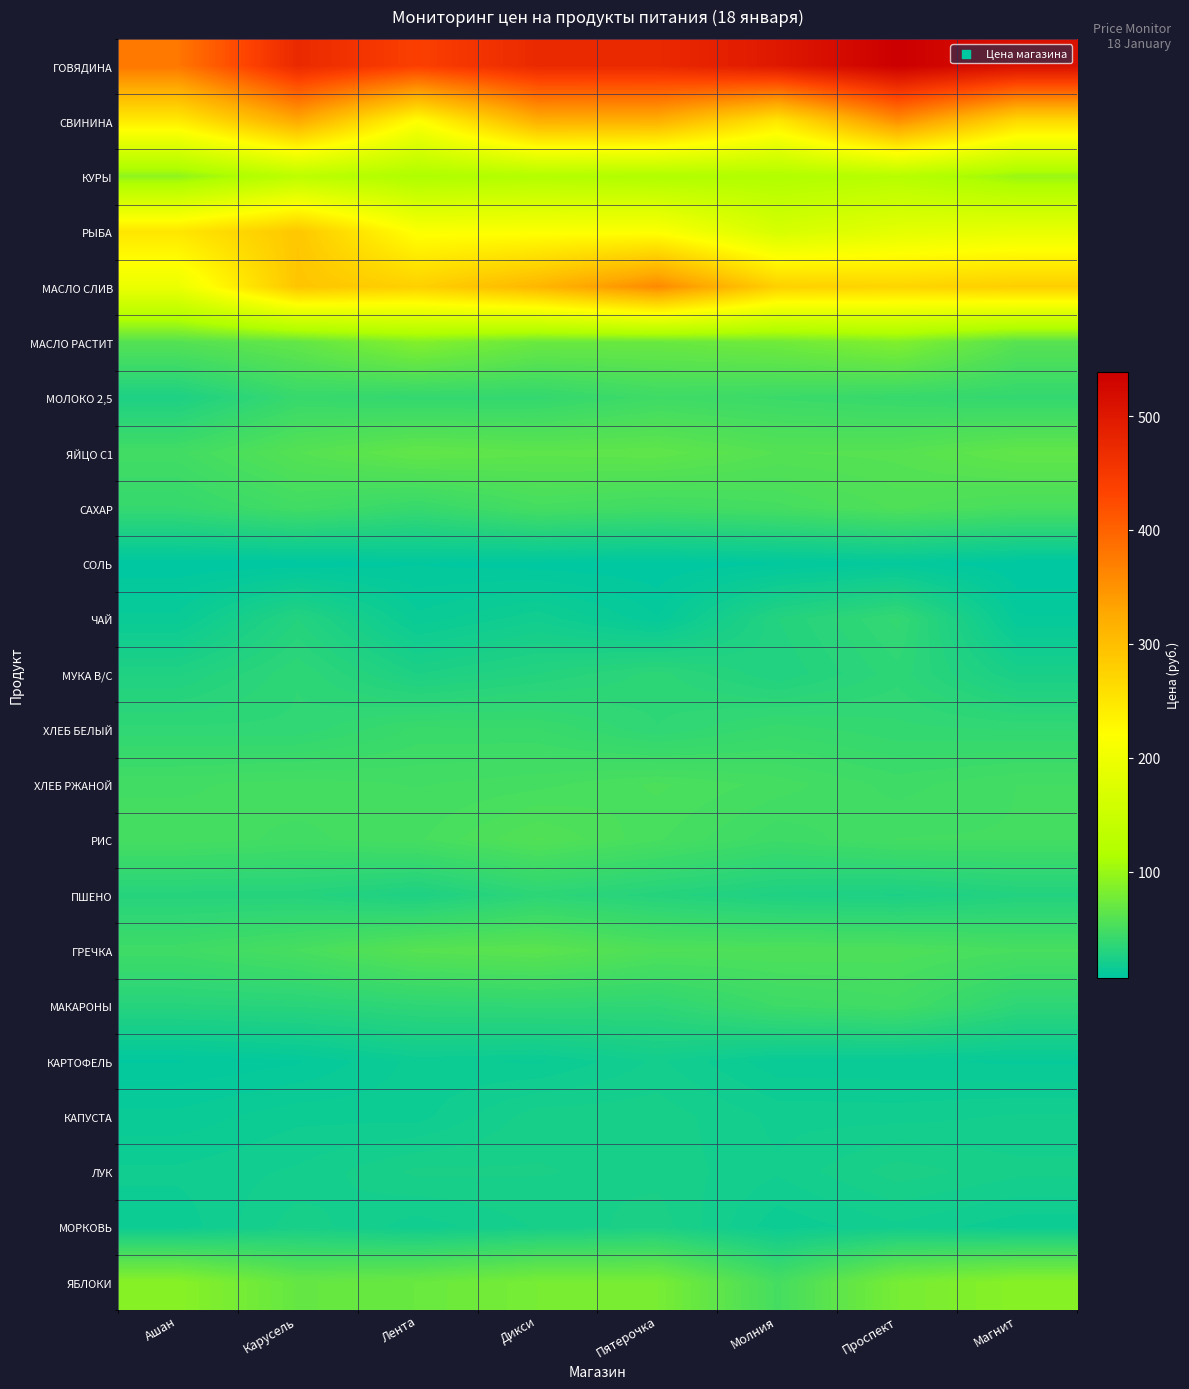

Reading left to right, what are all the values shown in this chart?

ГОВЯДИНА: Ашан=379.0	Карусель=474.0	Лента=440.0	Дикси=474.0	Пятерочка=474.0	Молния=499.9	Проспект=539.0	Магнит=511.9
СВИНИНА: Ашан=244.4	Карусель=325.9	Лента=220.0	Дикси=319.0	Пятерочка=318.0	Молния=249.9	Проспект=354.0	Магнит=266.3
КУРЫ: Ашан=94.0	Карусель=131.0	Лента=113.0	Дикси=119.0	Пятерочка=115.0	Молния=115.9	Проспект=123.9	Магнит=99.9
РЫБА: Ашан=250.5	Карусель=289.0	Лента=215.8	Дикси=215.8	Пятерочка=215.8	Молния=165.9	Проспект=184.0	Магнит=189.9
МАСЛО СЛИВ: Ашан=195.0	Карусель=292.0	Лента=277.8	Дикси=310.0	Пятерочка=359.7	Молния=277.7	Проспект=272.2	Магнит=280.0
МАСЛО РАСТИТ: Ашан=59.0	Карусель=67.7	Лента=86.9	Дикси=72.1	Пятерочка=71.6	Молния=75.7	Проспект=85.4	Магнит=60.5
МОЛОКО 2,5: Ашан=26.0	Карусель=41.5	Лента=39.0	Дикси=39.3	Пятерочка=46.0	Молния=43.9	Проспект=41.4	Магнит=39.1
ЯЙЦО С1: Ашан=48.0	Карусель=58.9	Лента=66.6	Дикси=64.0	Пятерочка=65.0	Молния=58.9	Проспект=59.9	Магнит=66.1
САХАР: Ашан=40.0	Карусель=47.5	Лента=41.3	Дикси=49.9	Пятерочка=47.2	Молния=49.9	Проспект=55.4	Магнит=51.4
СОЛЬ: Ашан=7.3	Карусель=7.3	Лента=9.0	Дикси=7.9	Пятерочка=7.3	Молния=8.9	Проспект=10.4	Магнит=7.1
ЧАЙ: Ашан=14.0	Карусель=29.9	Лента=14.0	Дикси=18.9	Пятерочка=11.4	Молния=29.9	Проспект=39.0	Магнит=11.5
МУКА В/С: Ашан=27.5	Карусель=36.0	Лента=25.7	Дикси=29.9	Пятерочка=35.0	Молния=28.0	Проспект=35.4	Магнит=23.4
ХЛЕБ БЕЛЫЙ: Ашан=36.8	Карусель=36.7	Лента=43.0	Дикси=42.6	Пятерочка=36.3	Молния=41.5	Проспект=38.9	Магнит=38.0
ХЛЕБ РЖАНОЙ: Ашан=48.2	Карусель=49.8	Лента=48.5	Дикси=50.0	Пятерочка=53.2	Молния=49.8	Проспект=45.7	Магнит=48.7
РИС: Ашан=50.1	Карусель=48.0	Лента=50.3	Дикси=57.4	Пятерочка=51.1	Молния=44.9	Проспект=48.8	Магнит=48.9
ПШЕНО: Ашан=30.9	Карусель=30.8	Лента=26.2	Дикси=34.9	Пятерочка=30.8	Молния=26.9	Проспект=25.4	Магнит=29.1
ГРЕЧКА: Ашан=46.0	Карусель=51.1	Лента=60.0	Дикси=62.4	Пятерочка=55.4	Молния=54.9	Проспект=54.3	Магнит=51.1
МАКАРОНЫ: Ашан=31.3	Карусель=32.5	Лента=35.9	Дикси=37.2	Пятерочка=36.4	Молния=44.9	Проспект=47.5	Магнит=35.6
КАРТОФЕЛЬ: Ашан=9.0	Карусель=10.9	Лента=16.2	Дикси=14.9	Пятерочка=19.9	Молния=13.9	Проспект=13.7	Магнит=12.8
КАПУСТА: Ашан=14.0	Карусель=16.9	Лента=16.6	Дикси=22.9	Пятерочка=22.9	Молния=18.9	Проспект=18.7	Магнит=19.8
ЛУК: Ашан=18.0	Карусель=19.9	Лента=24.3	Дикси=23.9	Пятерочка=22.9	Молния=19.9	Проспект=24.9	Магнит=22.3
МОРКОВЬ: Ашан=16.0	Карусель=23.0	Лента=18.3	Дикси=21.9	Пятерочка=24.9	Молния=15.9	Проспект=19.0	Магнит=16.1
ЯБЛОКИ: Ашан=89.6	Карусель=69.0	Лента=71.6	Дикси=79.9	Пятерочка=80.0	Молния=49.9	Проспект=79.7	Магнит=89.4